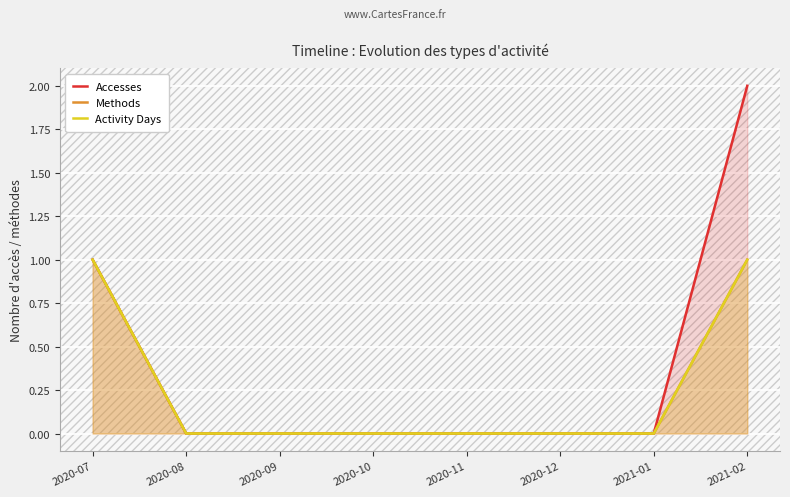

Is it true that Methods equals 0 at 2020-09?

True